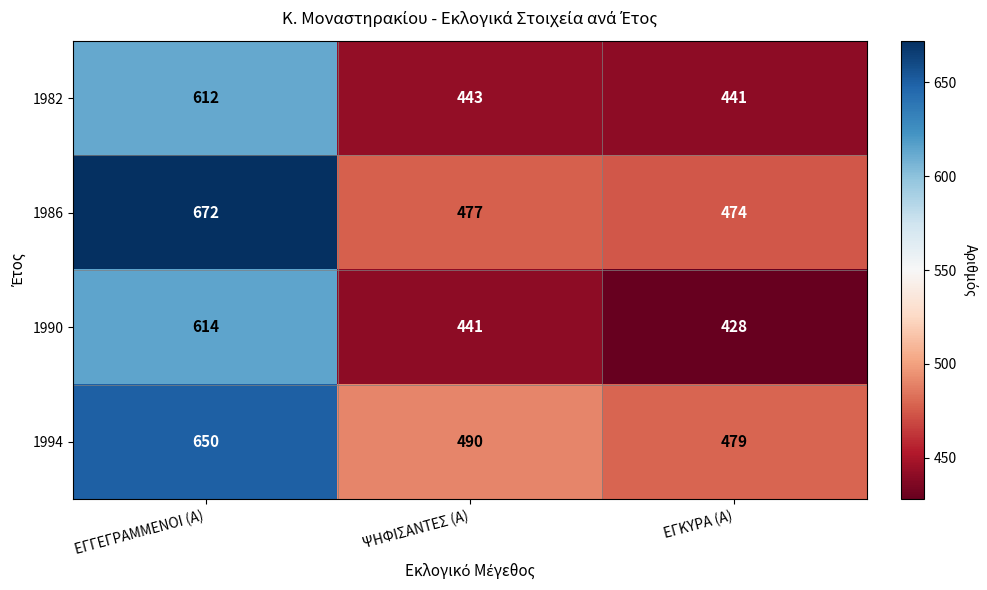

What is the difference between the 1994 values at ΨΗΦΙΣΑΝΤΕΣ (Α) and ΕΓΓΕΓΡΑΜΜΕΝΟΙ (Α)?

160